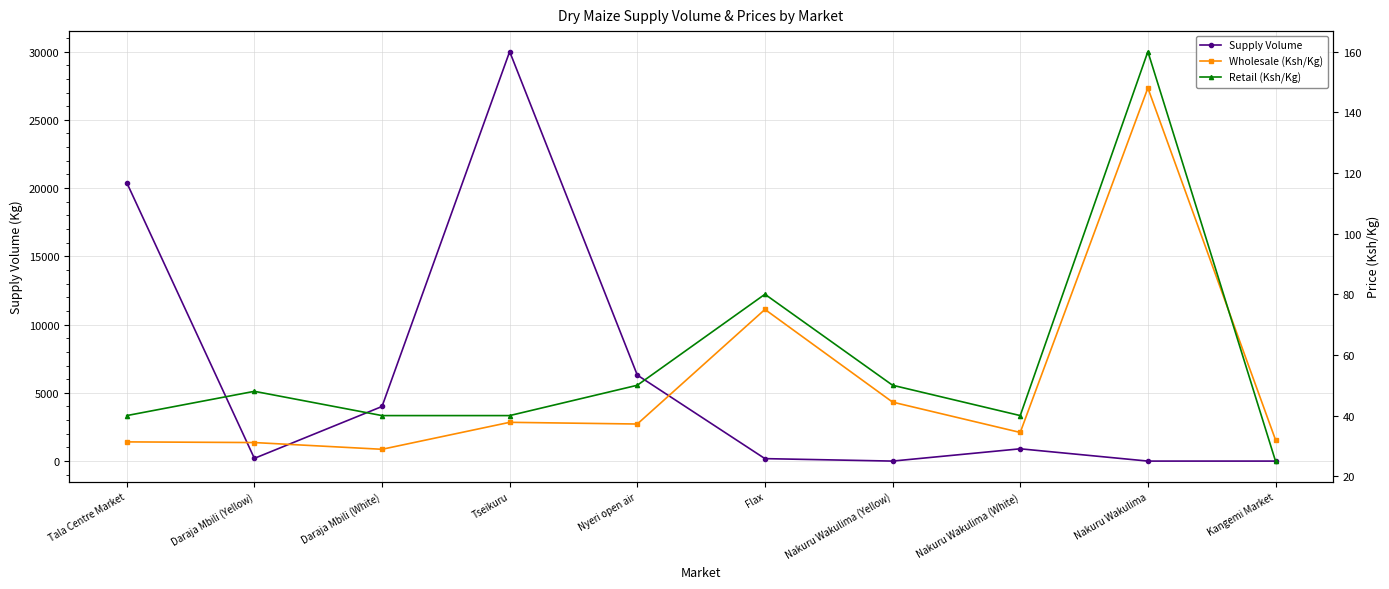

Which series has the largest total across all categories?

Supply Volume